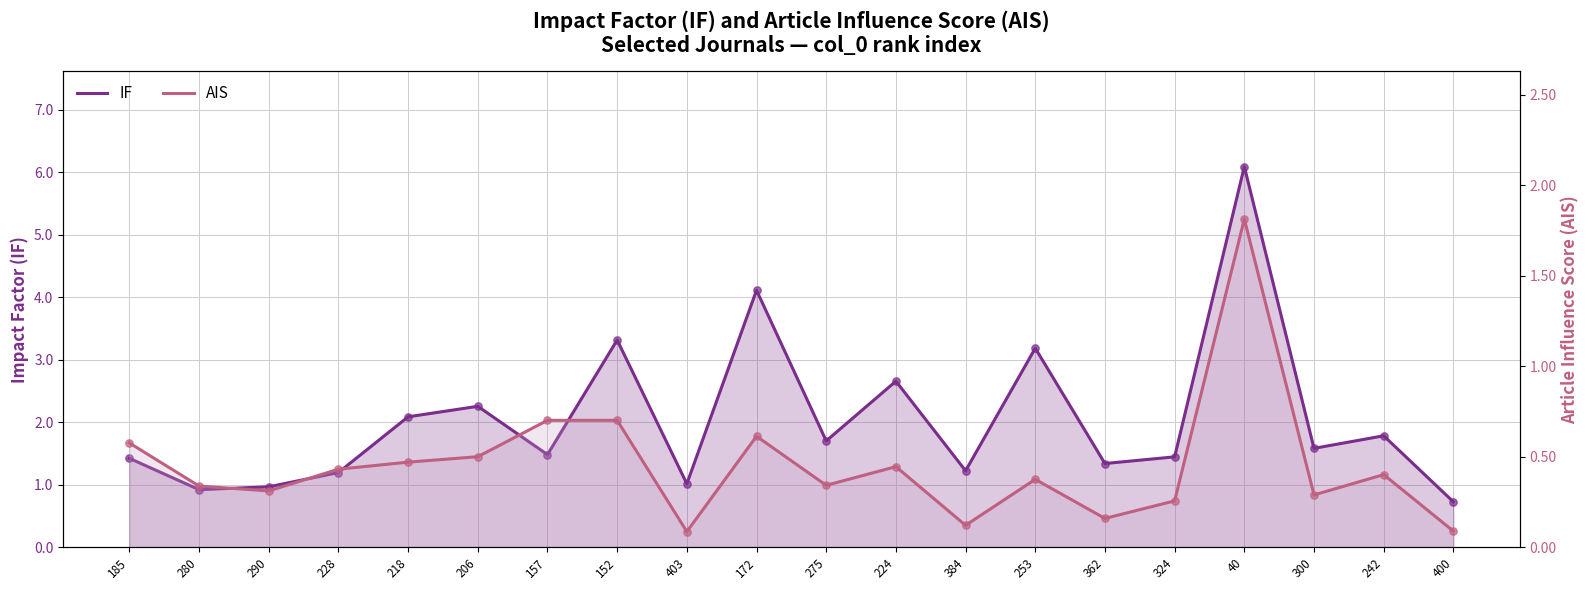

What is the total value across all series at 242?

2.2